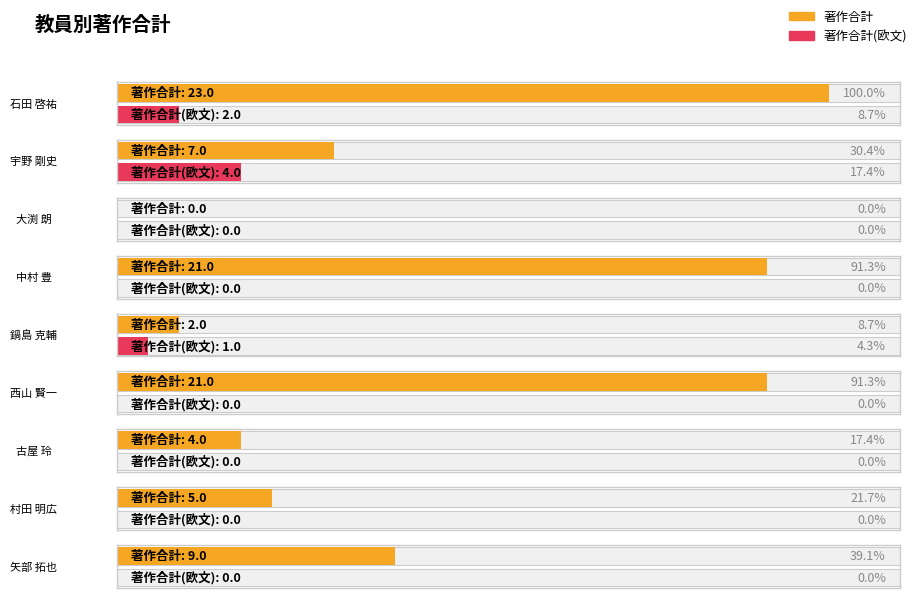

At which label does 著作合計 first exceed 7?

石田 啓祐